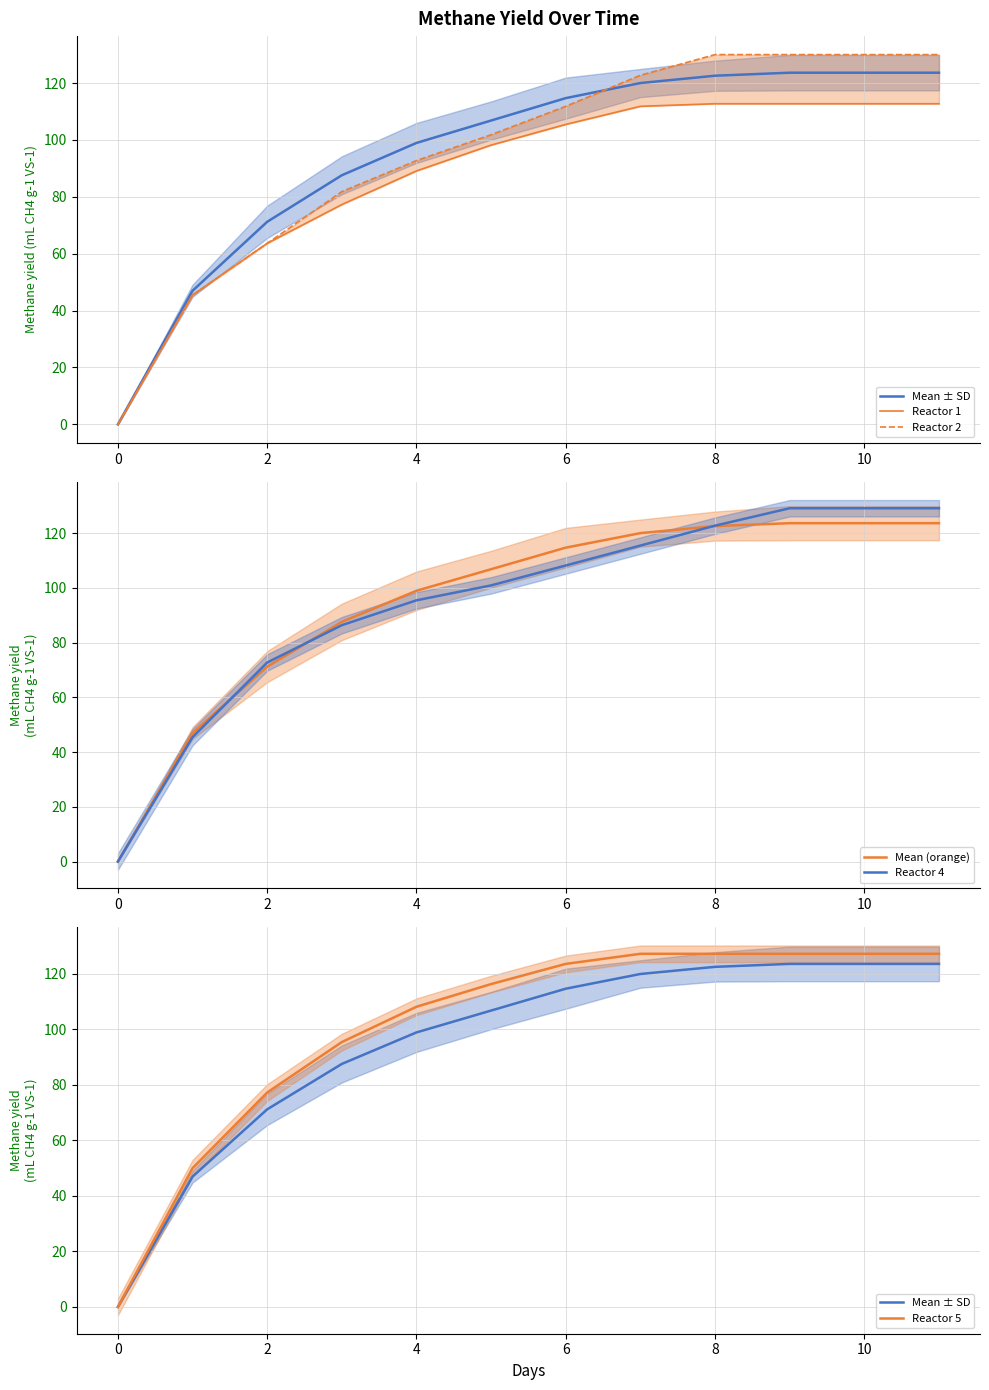

What is the highest value of the Mean (orange) series?

123.6